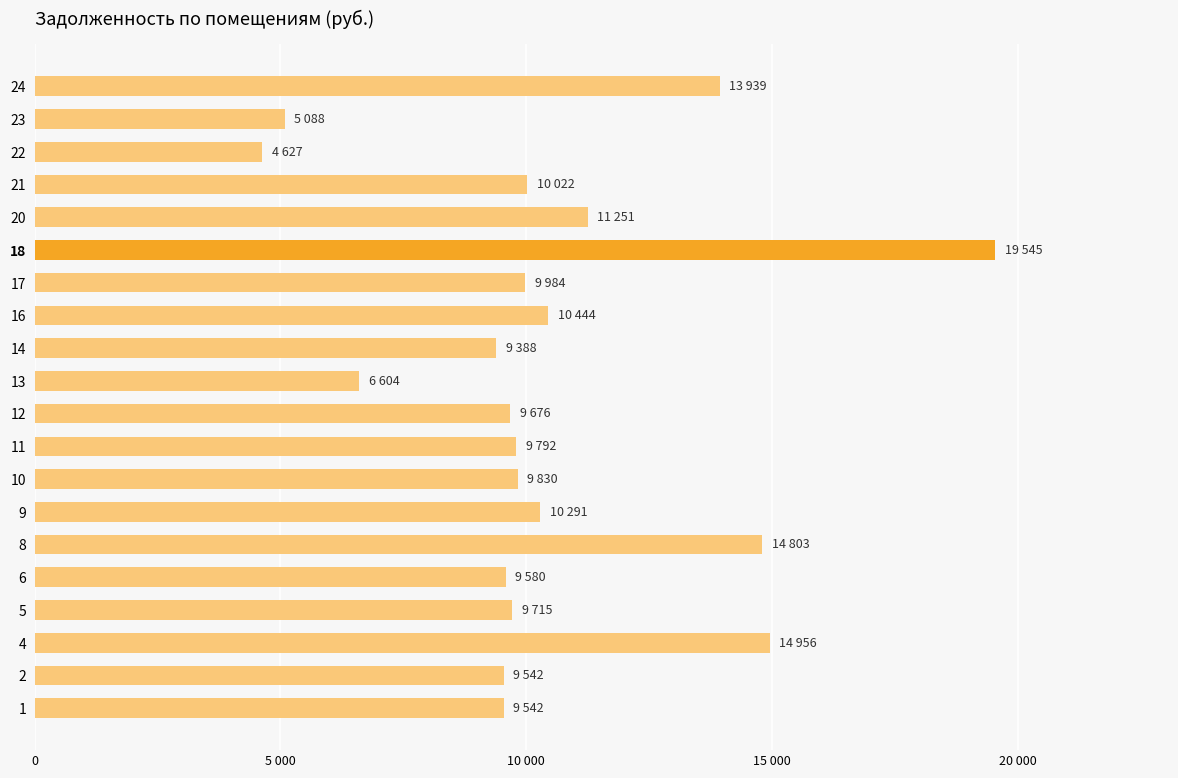

Are the bars horizontal?

Yes